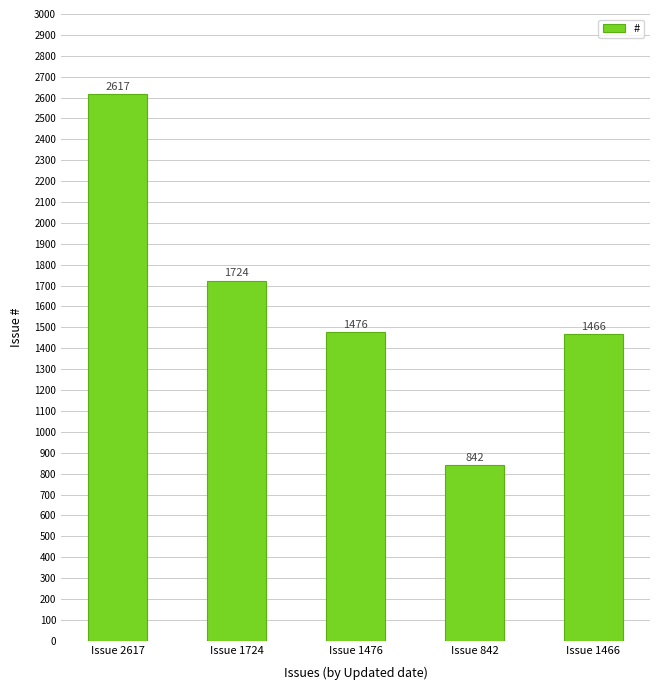

What is the smallest value displayed?

842